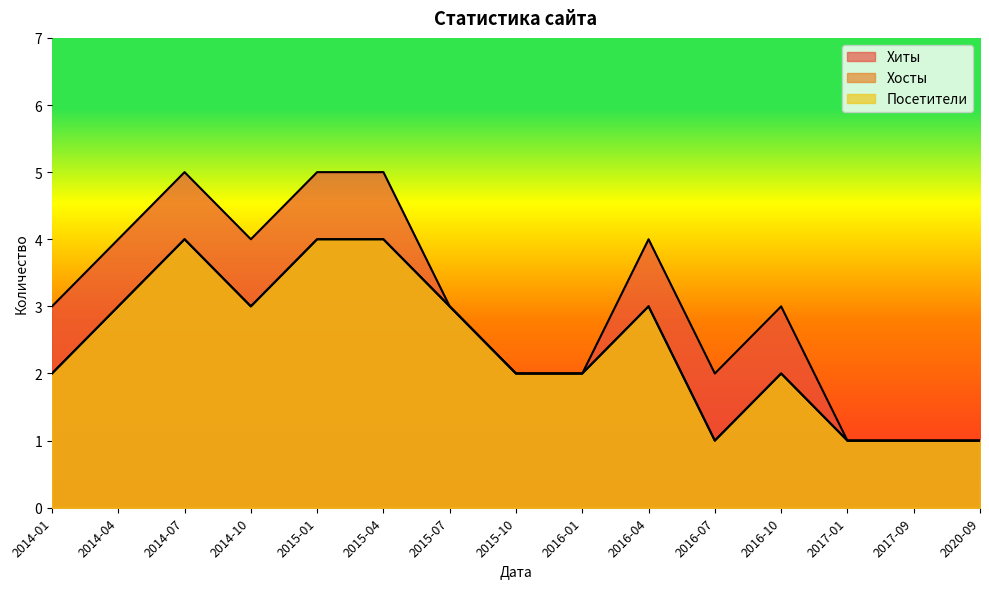

Is the value of Хосты at 2016-07 greater than the value of Хиты at 2020-09?

No